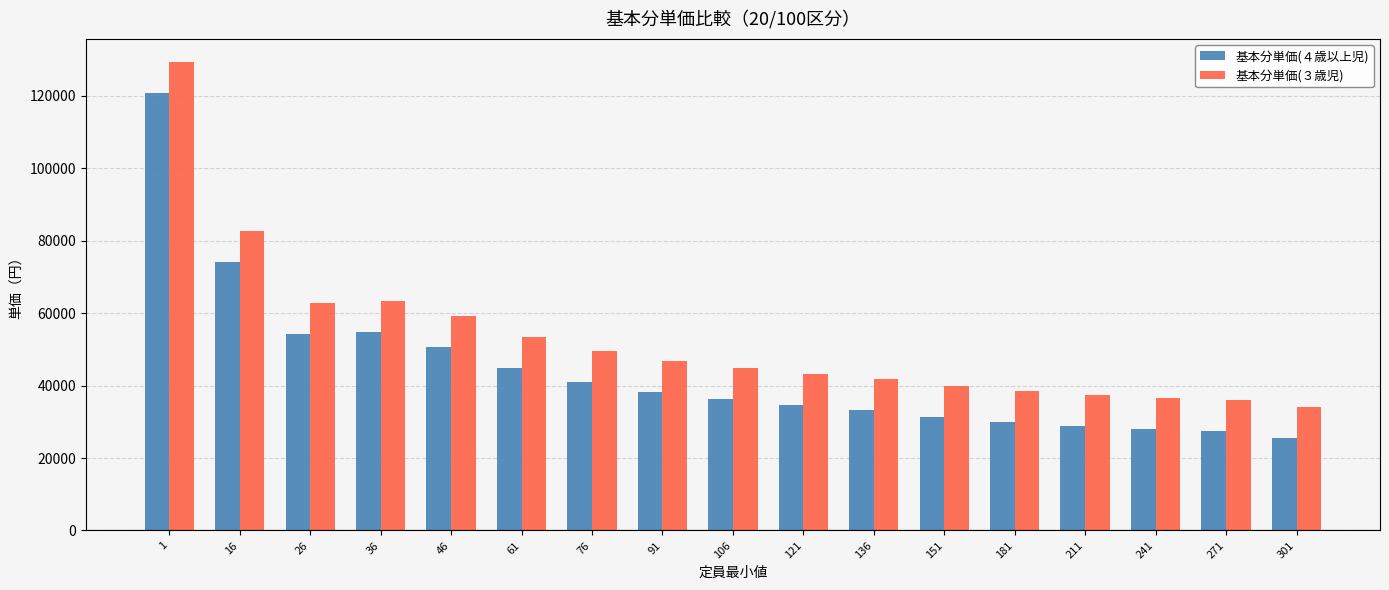

What is the difference between the maximum and second lowest values in the 基本分単価(３歳児) series?

93220